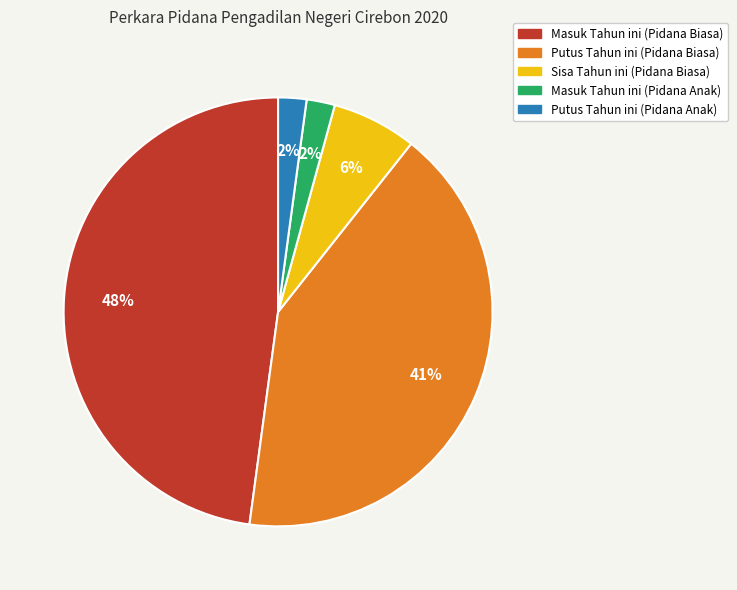

True or false: Masuk Tahun ini (Pidana Biasa) accounts for 38% of the total.

False